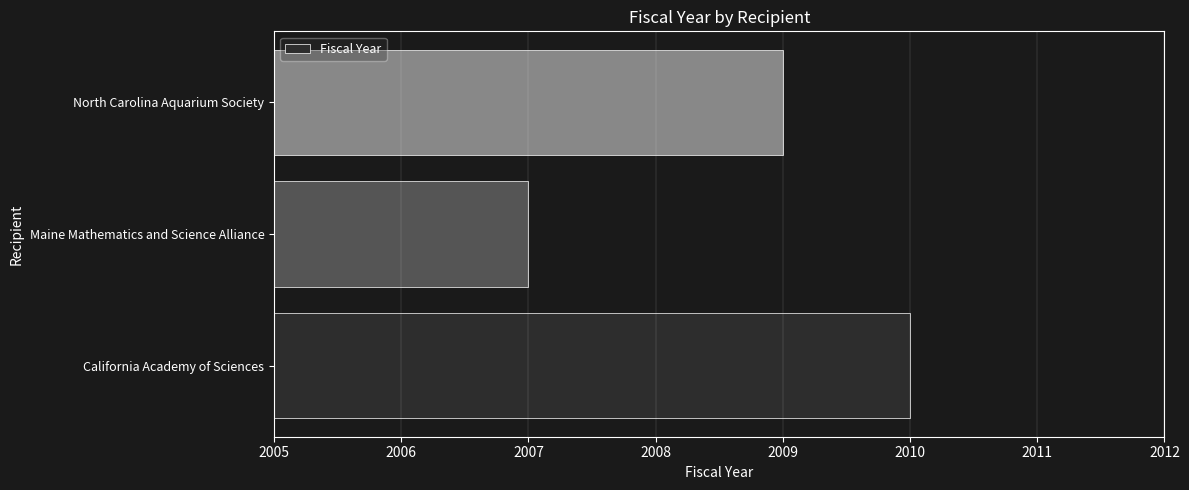

Which category has the lowest value across all series?

Maine Mathematics and Science Alliance